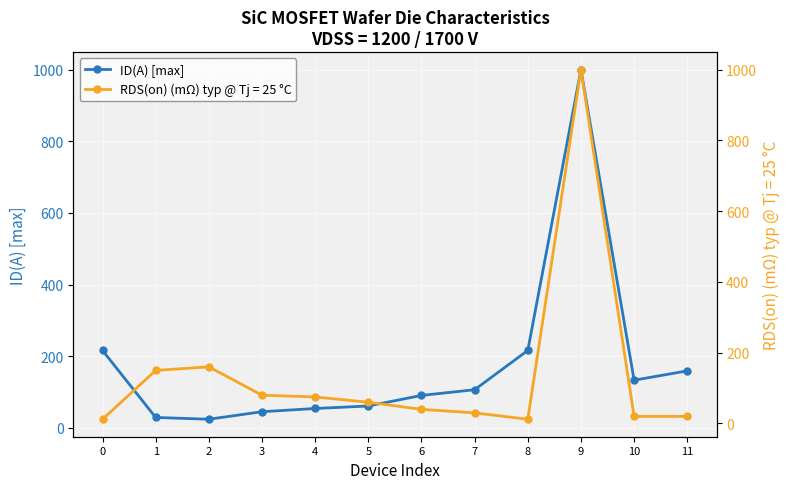

What is the value of the 2nd point from the left?

29.0